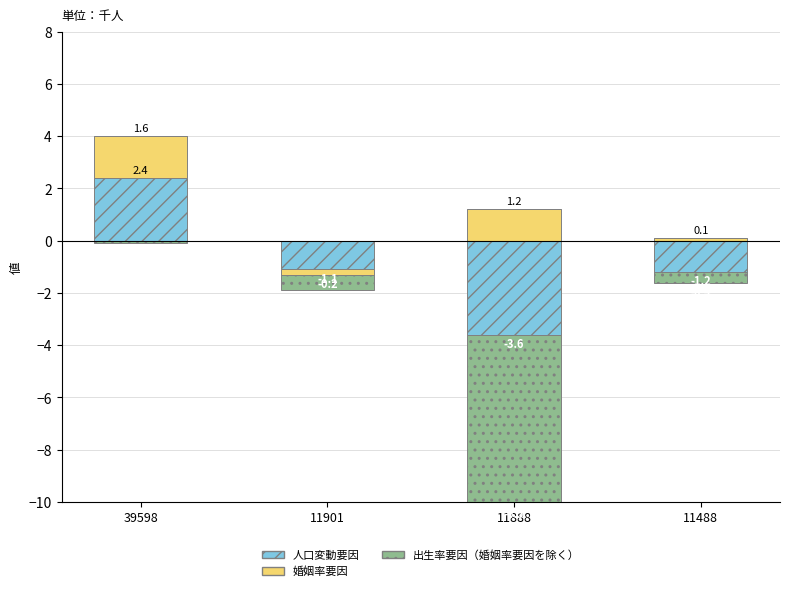

List the series in order of their peak value, highest first.

人口変動要因, 婚姻率要因, 出生率要因（婚姻率要因を除く）